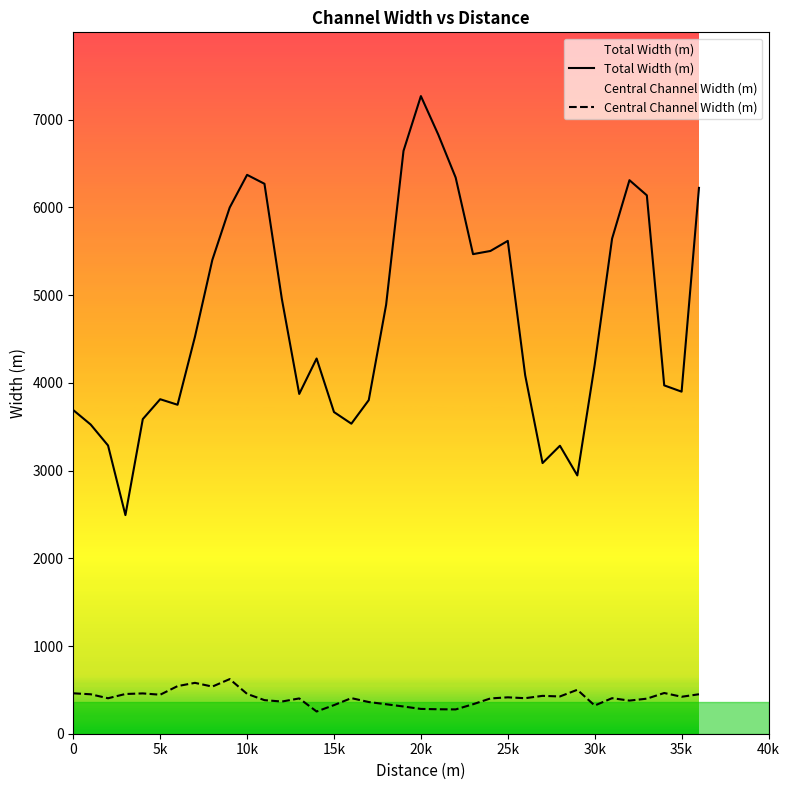

The value of Total Width (m) at 30k is 6995.5. True or false?

False